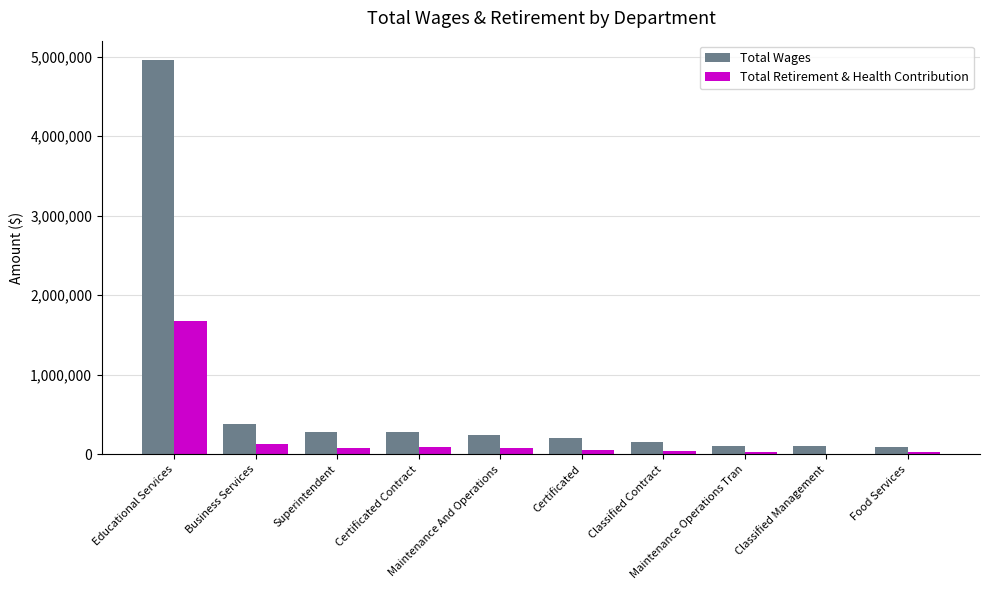

At which category is the sum across all series the highest?

Educational Services